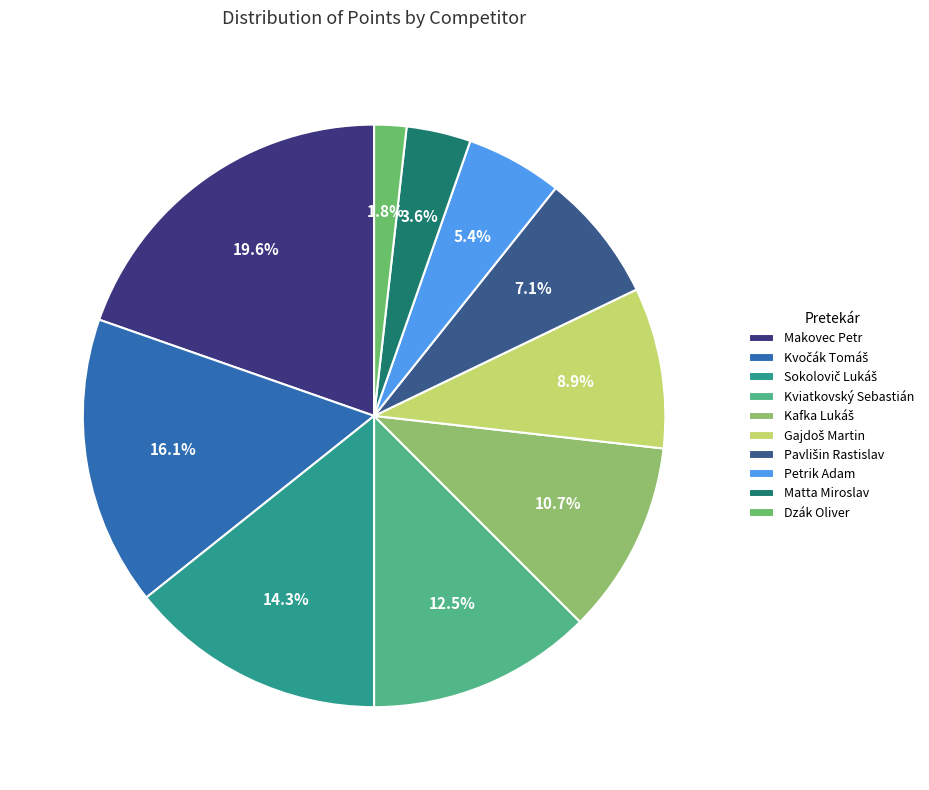

To the nearest percent, what is the difference between the largest and smallest slice percentages?

18%